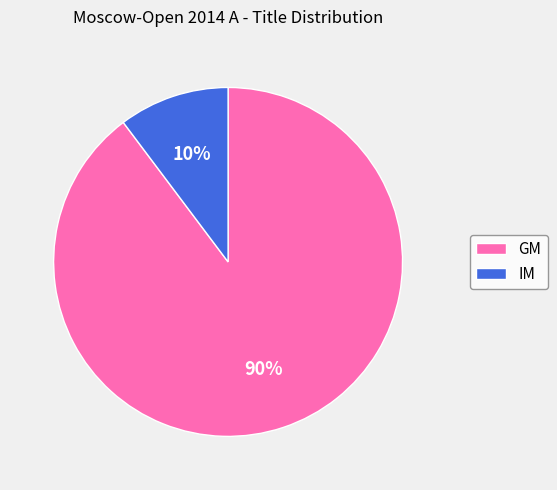

Do IM and GM together represent more than half of the pie?

Yes